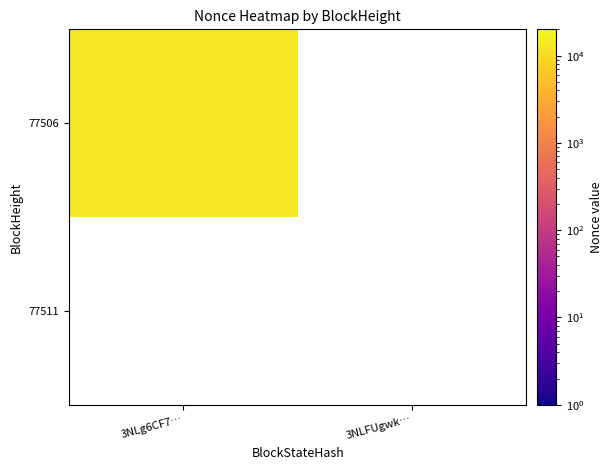

How many series are shown in this chart?

2